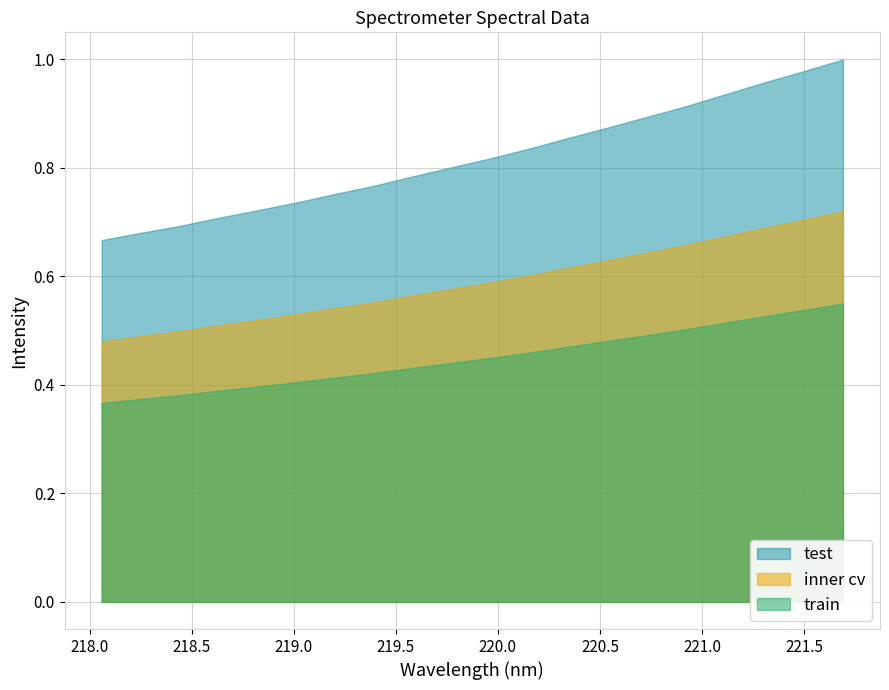

List the series in order of their overall mean, highest first.

test, inner cv, train